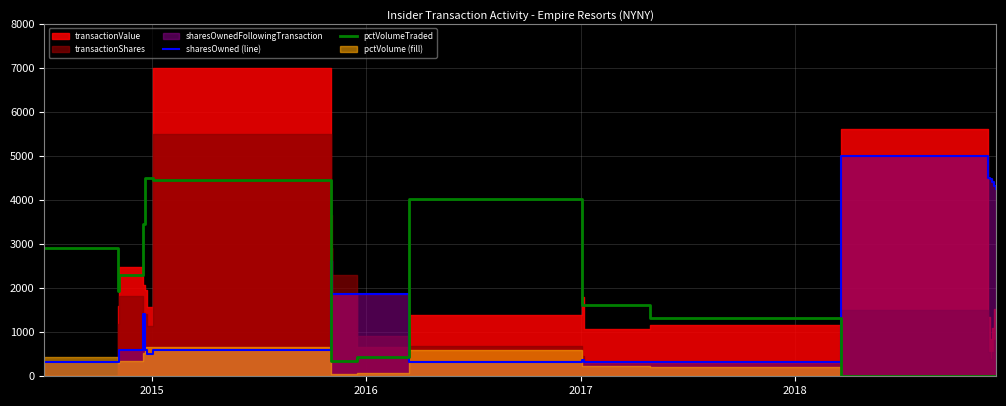

What is the highest value of the pctVolumeTraded series?

4500.0